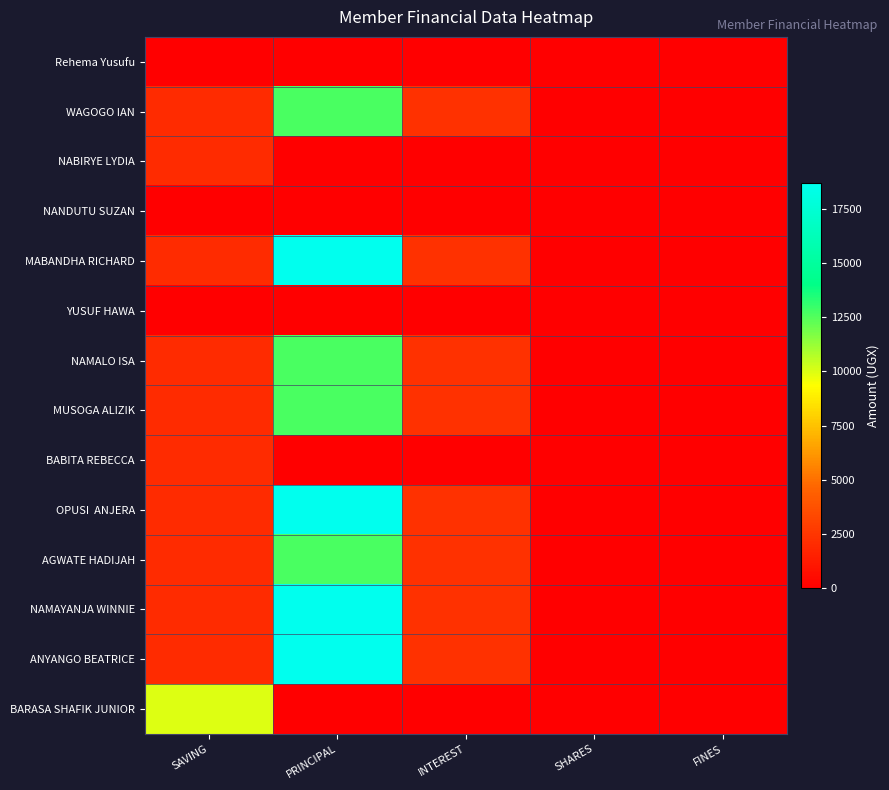

How many data points does each series have?

5